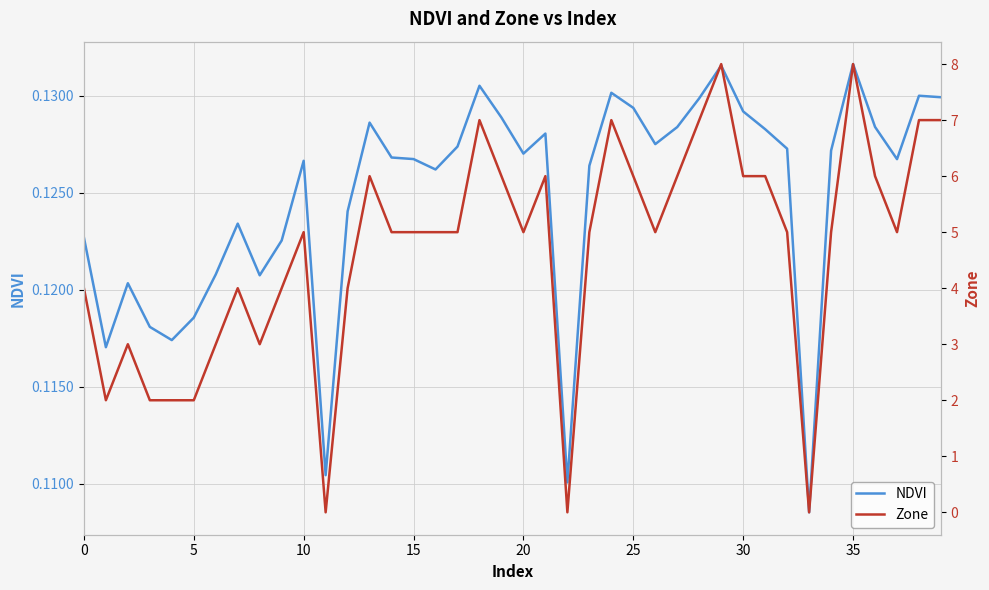

What is the value of the NDVI point at the 19th from the left?

0.1